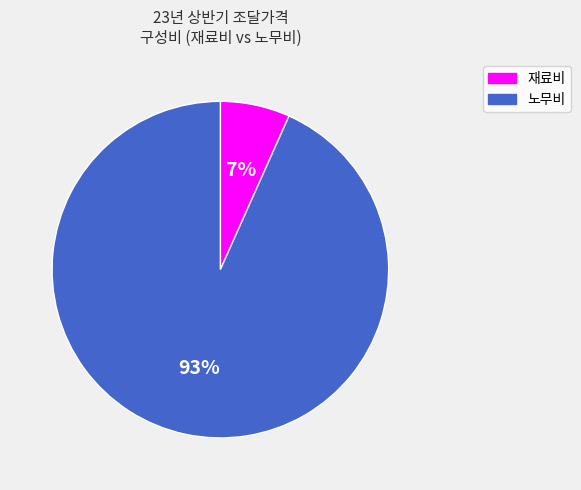

Between 노무비 and 재료비, which is larger?

노무비